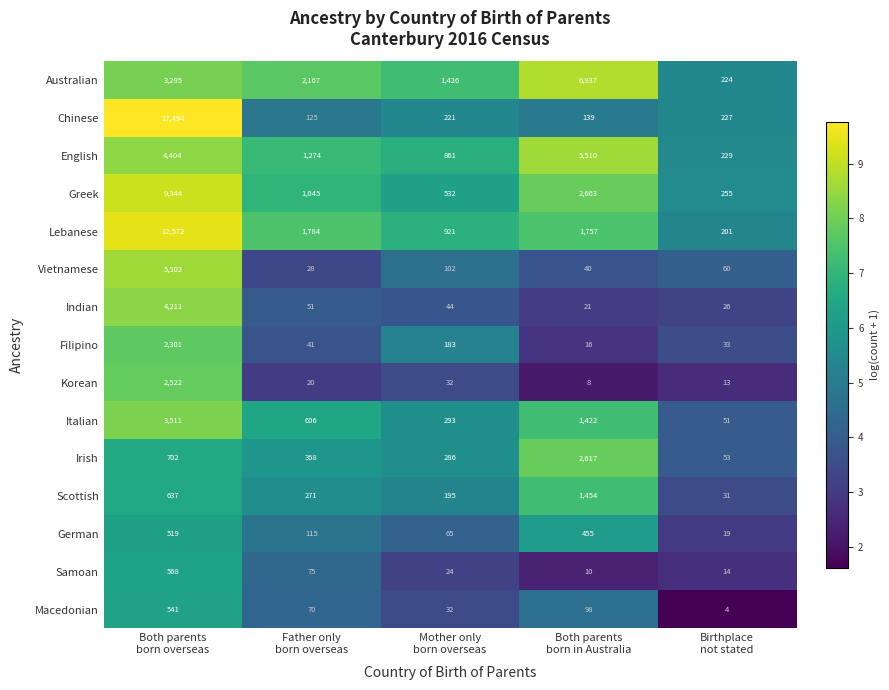

Which series has the largest range (max minus min)?

Chinese